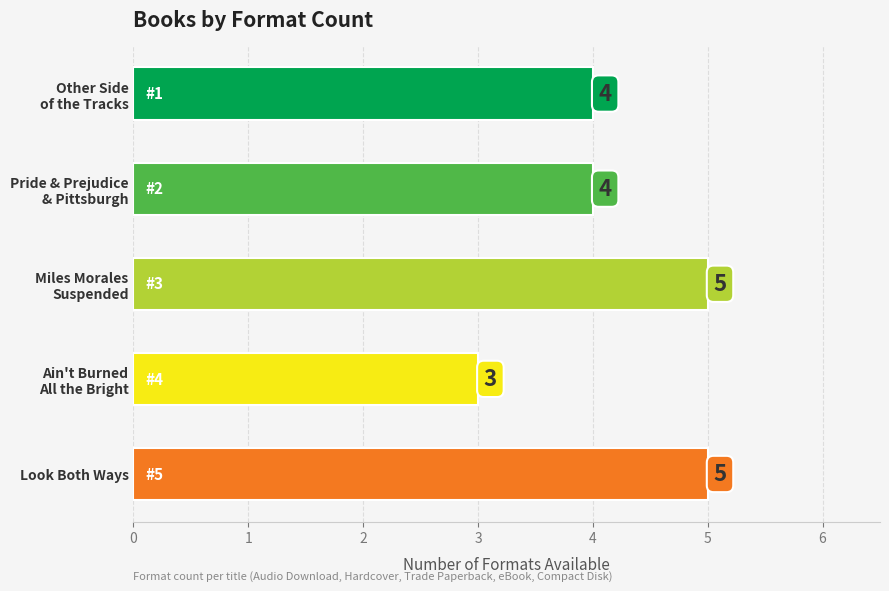

What is the difference between the second highest and minimum values?

2